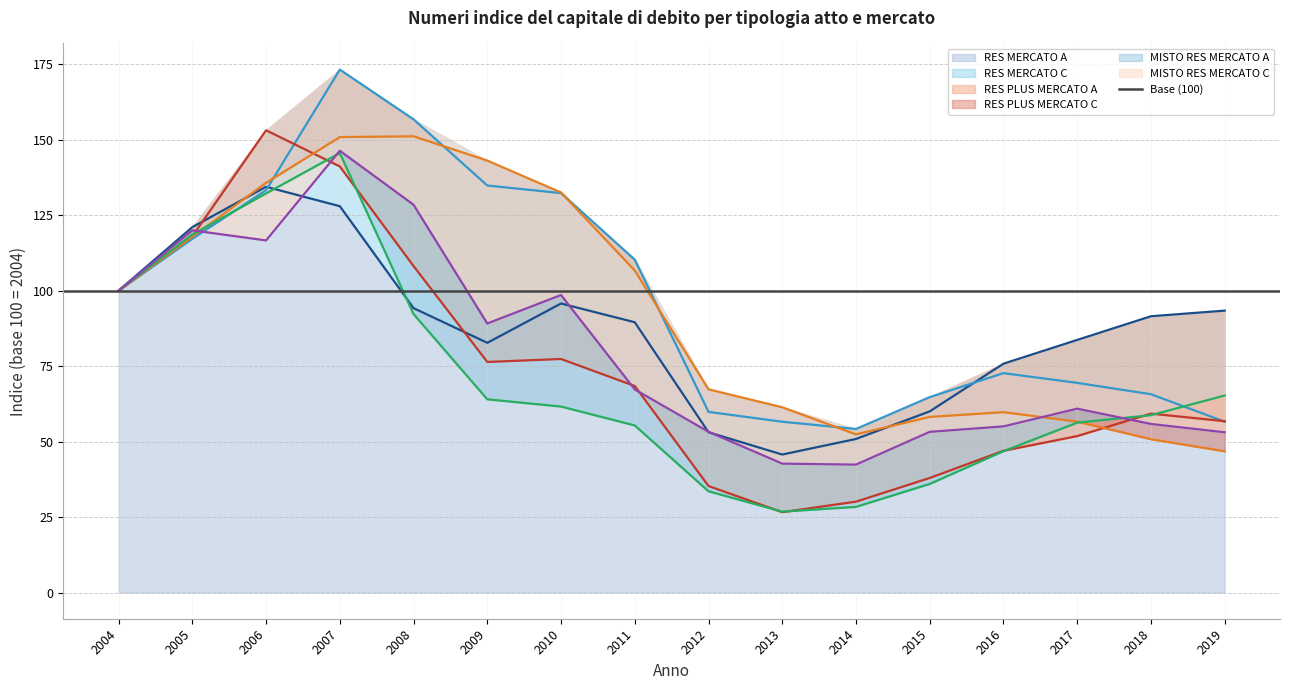

What is the total value across all series at 2017?

378.8